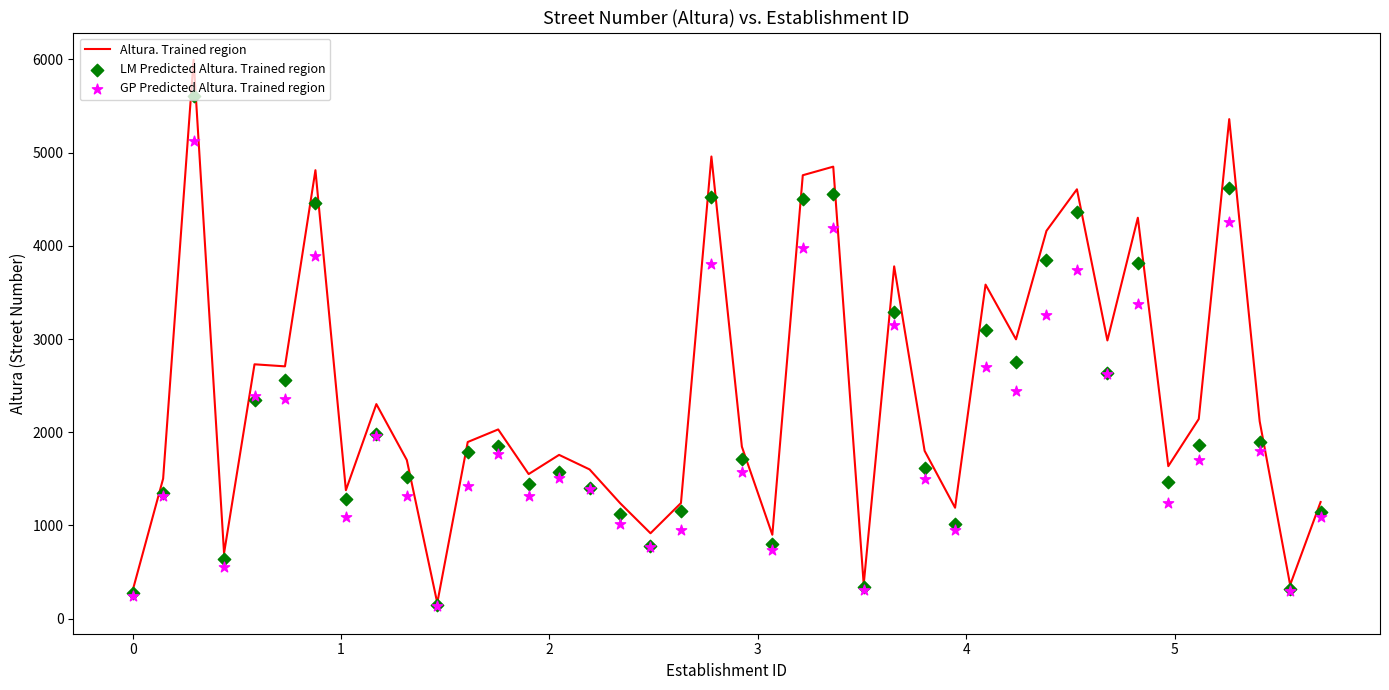

What is the highest value of the Altura. Trained region series?

5996